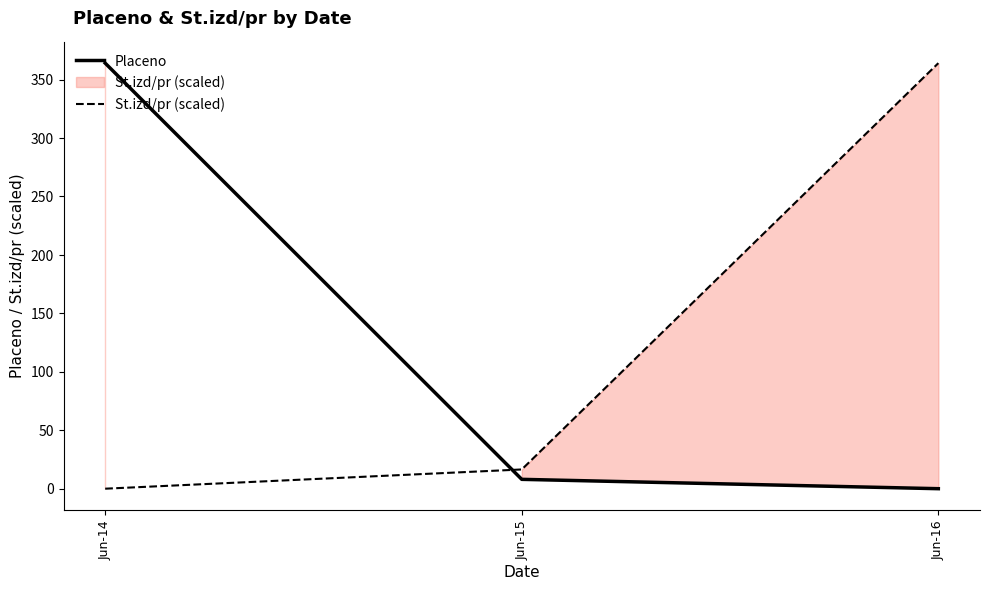

Is it true that Placeno equals 364.0 at Jun-14?

True